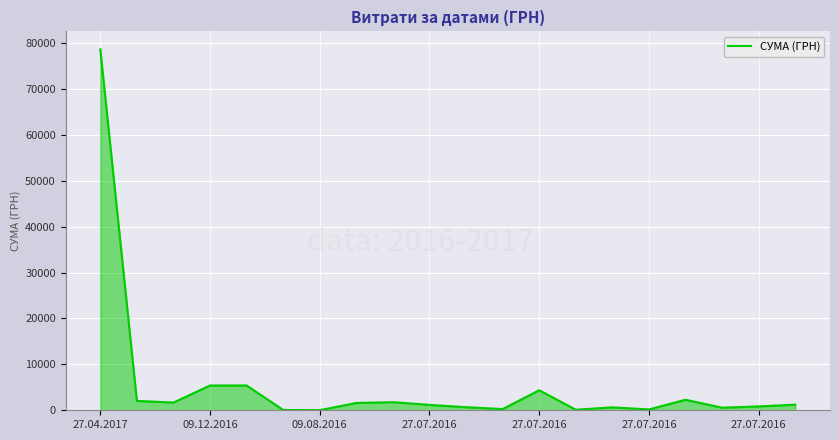

What is the maximum value shown in the chart?

78600.0